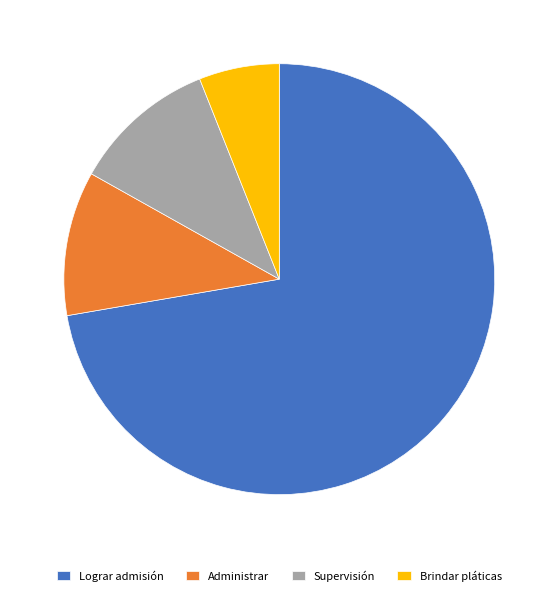

What is the largest slice in the pie chart?

Lograr admisión